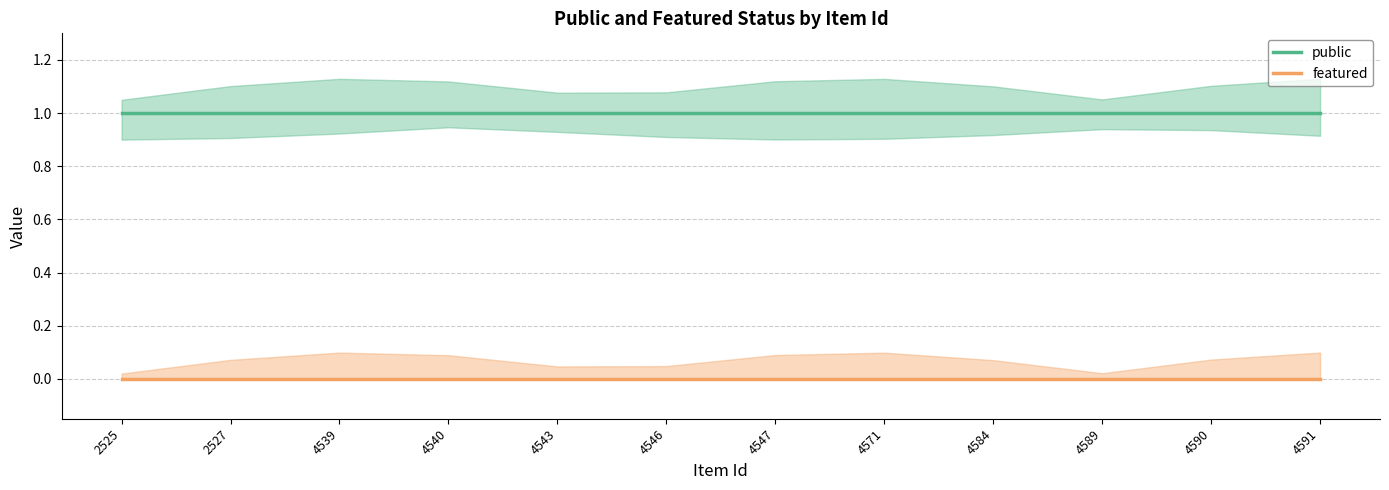

Which category has the highest value in the public series?

2525